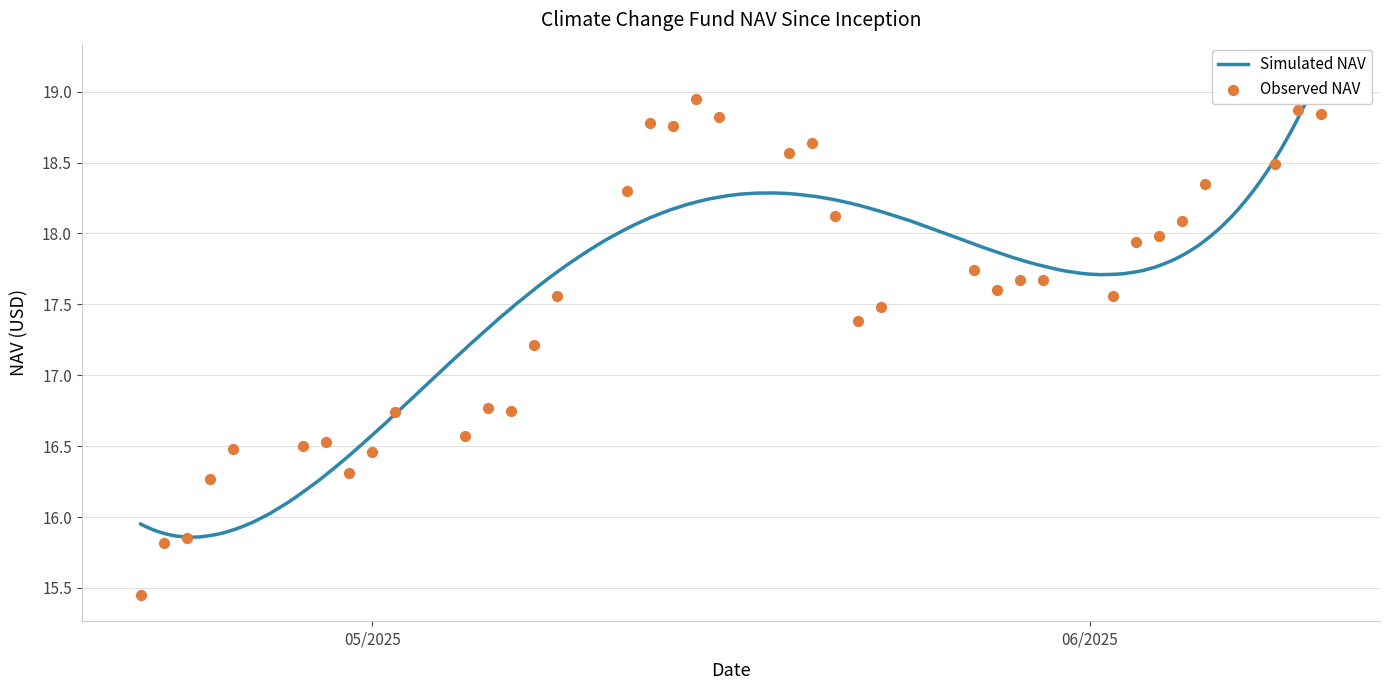

What is the change in value from 06/11/2025 to 05/02/2025?

-2.1